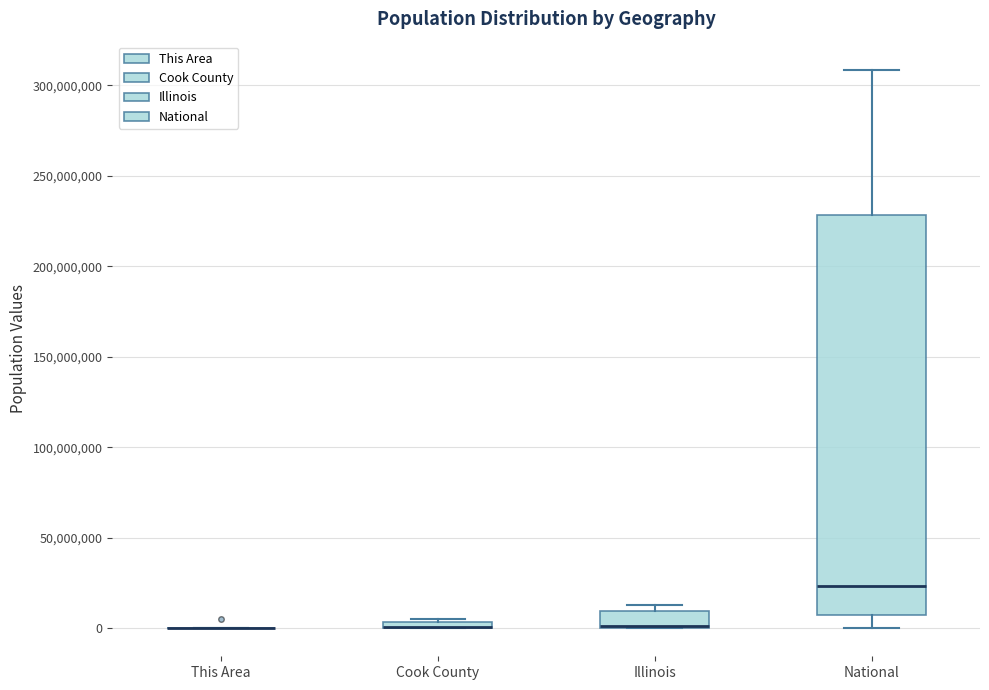

Comparing the boxes themselves (not the whiskers), which one is the tallest?

National